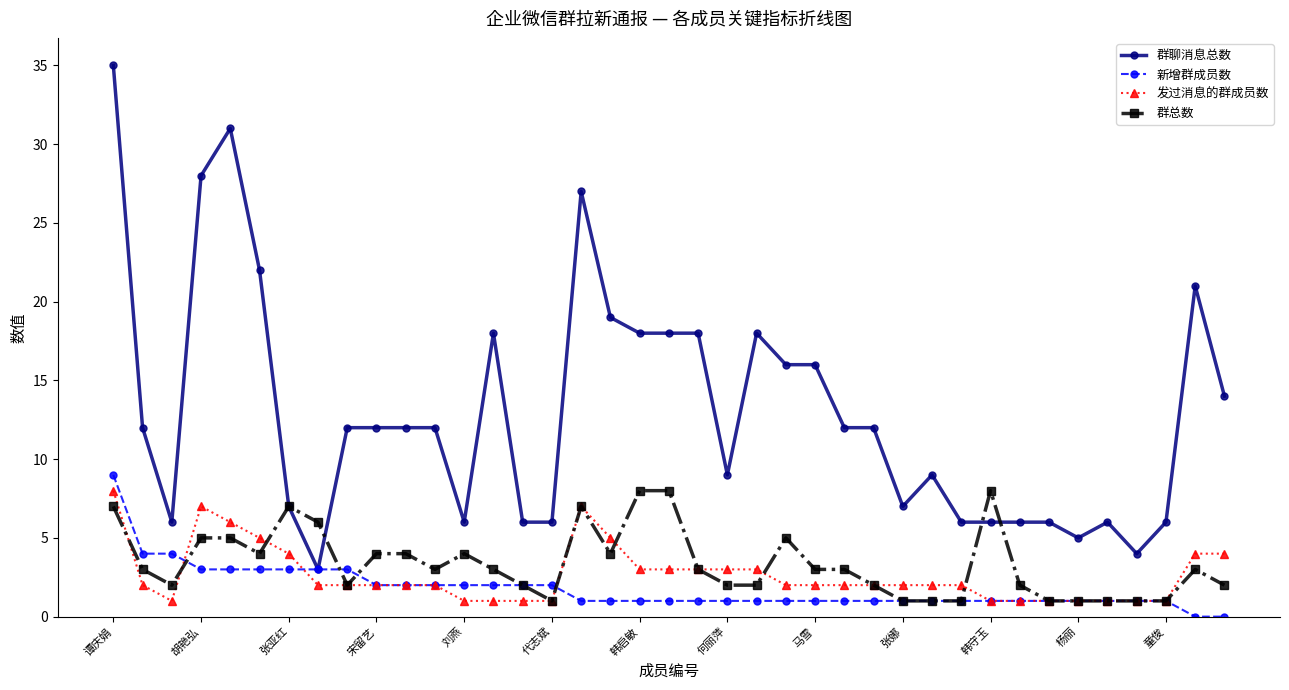

Which series has the widest spread of values?

群聊消息总数